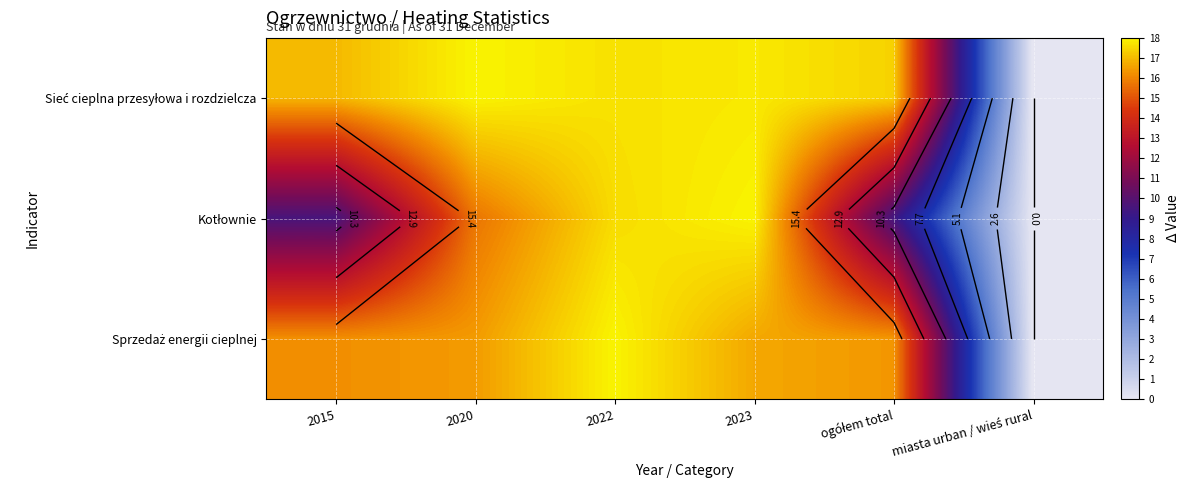

What is the difference between the Sieć cieplna przesyłowa i rozdzielcza values at 2023 and ogółem total?

0.4